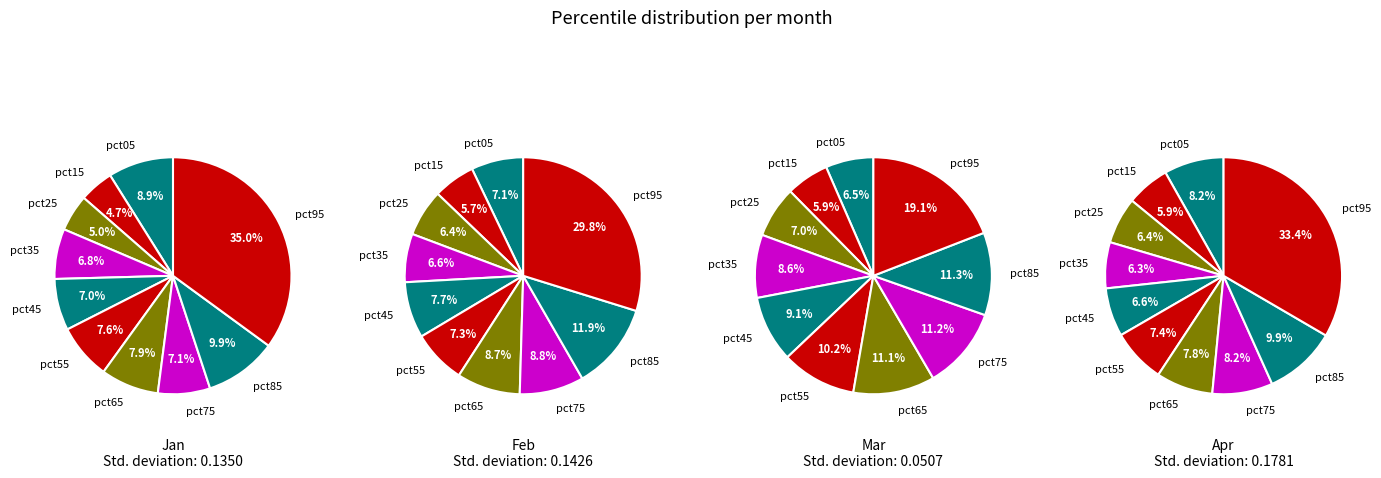

To the nearest percent, what percentage of the pie is pct75?

7%